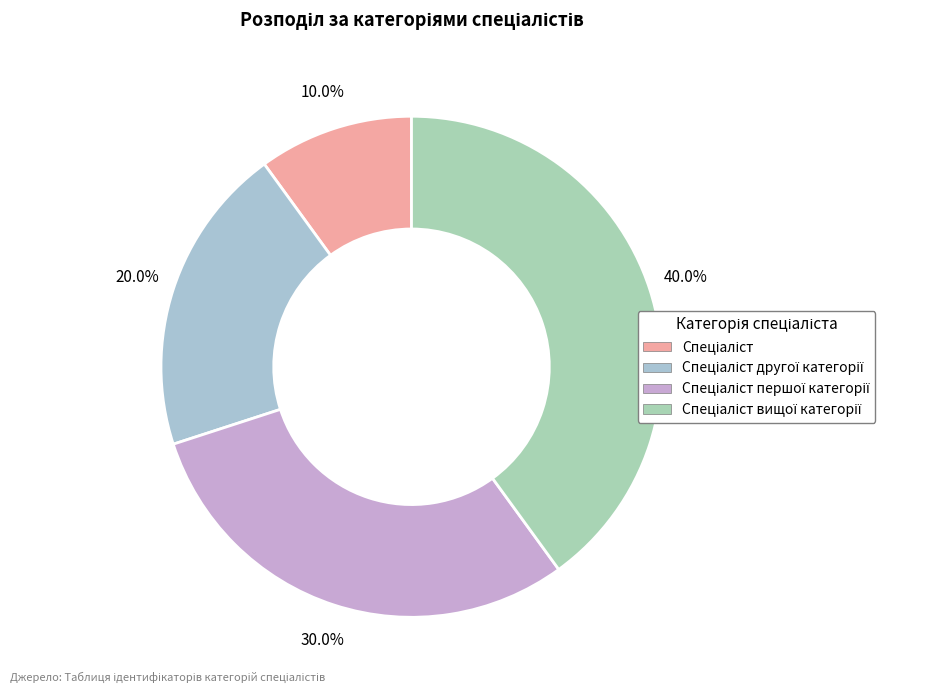

How many segments does this pie chart have?

4